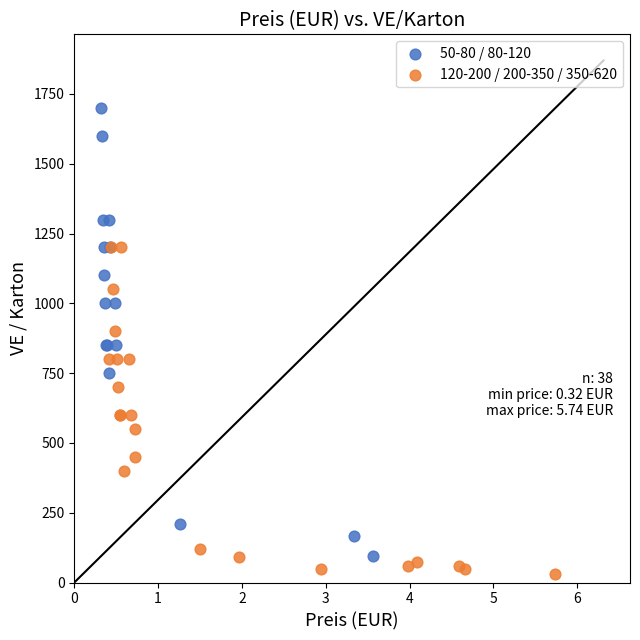

What are all the series names shown in the legend?

50-80 / 80-120, 120-200 / 200-350 / 350-620